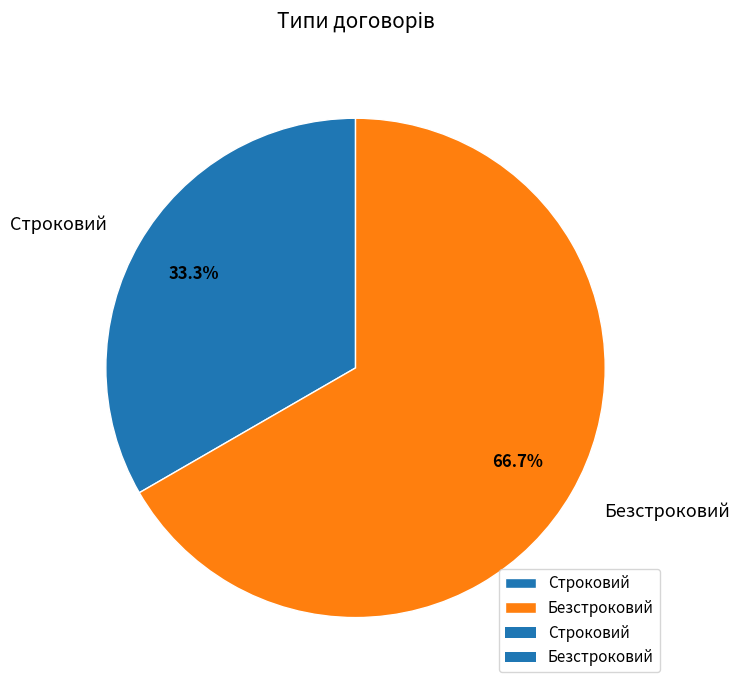

How much of the chart is everything except Безстроковий?

33.3%